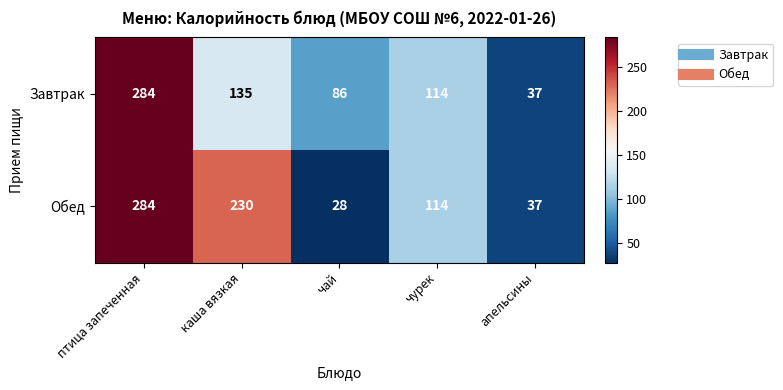

List the labels in order of Обед value, smallest first.

чай, апельсины, чурек, каша вязкая, птица запеченная